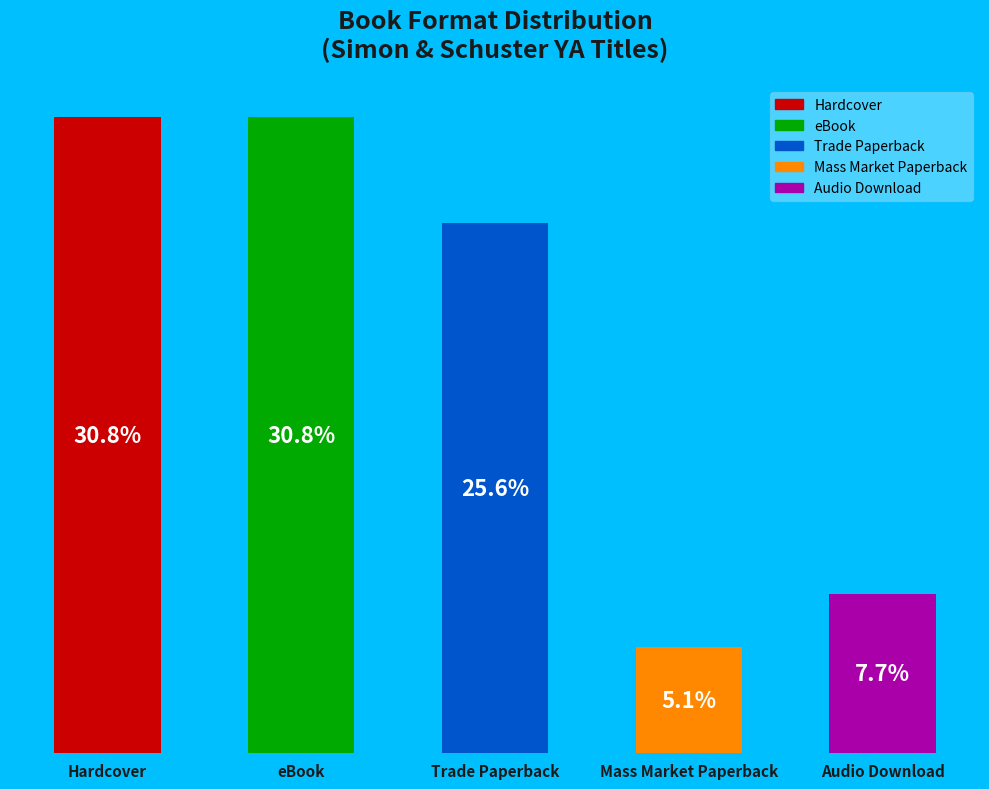

At which category does the chart reach its minimum across all series?

Mass Market Paperback